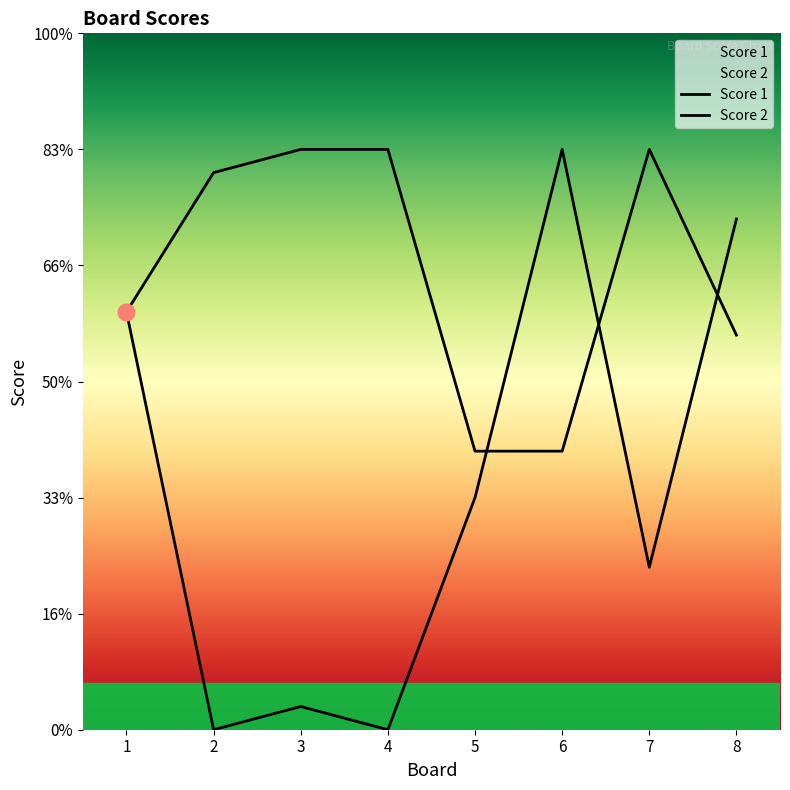

True or false: Score 2 has more than 0 points higher than both neighbors.

True